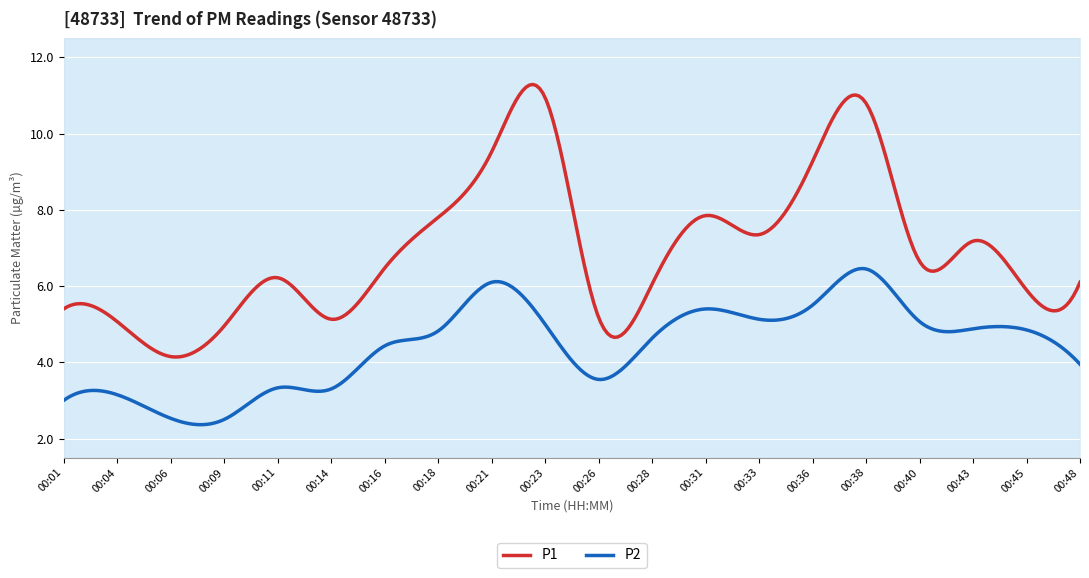

Reading right to left, extract all data points from this chart.

P1: 00:48=6.1	00:45=5.9	00:43=7.2	00:40=6.7	00:38=10.8	00:36=9.3	00:33=7.3	00:31=7.8	00:28=6.0	00:26=5.2	00:23=10.9	00:21=9.5	00:18=7.8	00:16=6.5	00:14=5.1	00:11=6.2	00:09=5.0	00:06=4.2	00:04=5.1	00:01=5.4
P2: 00:48=4.0	00:45=4.8	00:43=4.9	00:40=5.1	00:38=6.5	00:36=5.5	00:33=5.1	00:31=5.4	00:28=4.6	00:26=3.5	00:23=5.0	00:21=6.1	00:18=4.8	00:16=4.4	00:14=3.3	00:11=3.3	00:09=2.5	00:06=2.5	00:04=3.1	00:01=3.0